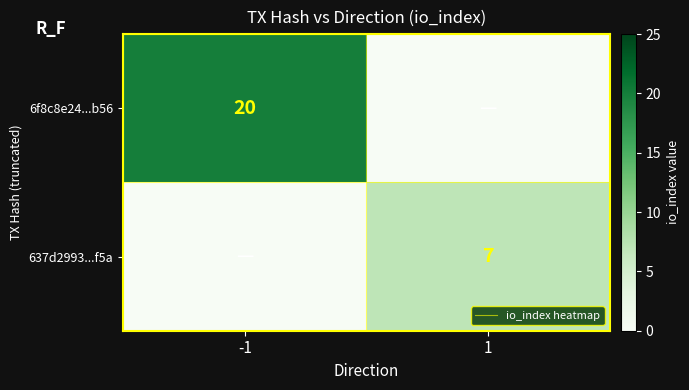

Is the value of 6f8c8e24...b56 at -1 greater than the value of 637d2993...f5a at 1?

Yes